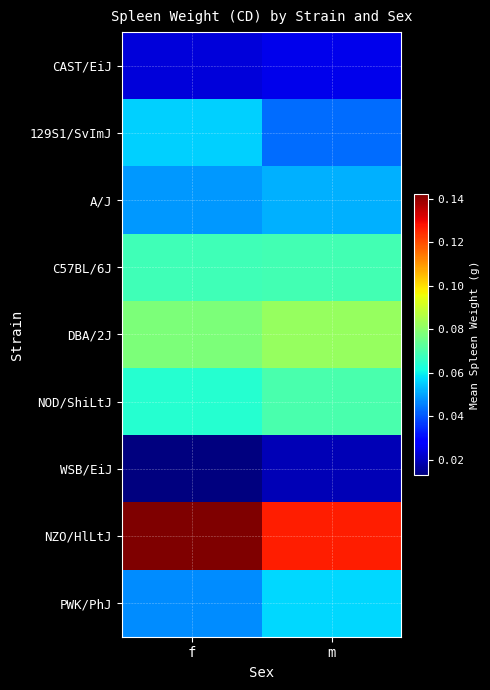

Reading left to right, extract all data points from this chart.

CAST/EiJ: f=0.0	m=0.0
129S1/SvImJ: f=0.1	m=0.0
A/J: f=0.0	m=0.1
C57BL/6J: f=0.1	m=0.1
DBA/2J: f=0.1	m=0.1
NOD/ShiLtJ: f=0.1	m=0.1
WSB/EiJ: f=0.0	m=0.0
NZO/HlLtJ: f=0.1	m=0.1
PWK/PhJ: f=0.0	m=0.1